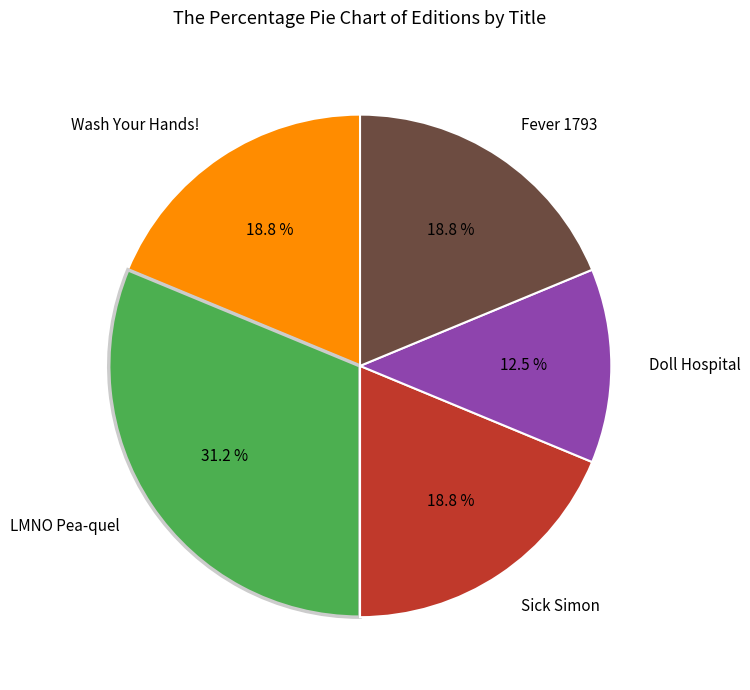

What is the smallest slice in the pie chart?

Doll Hospital